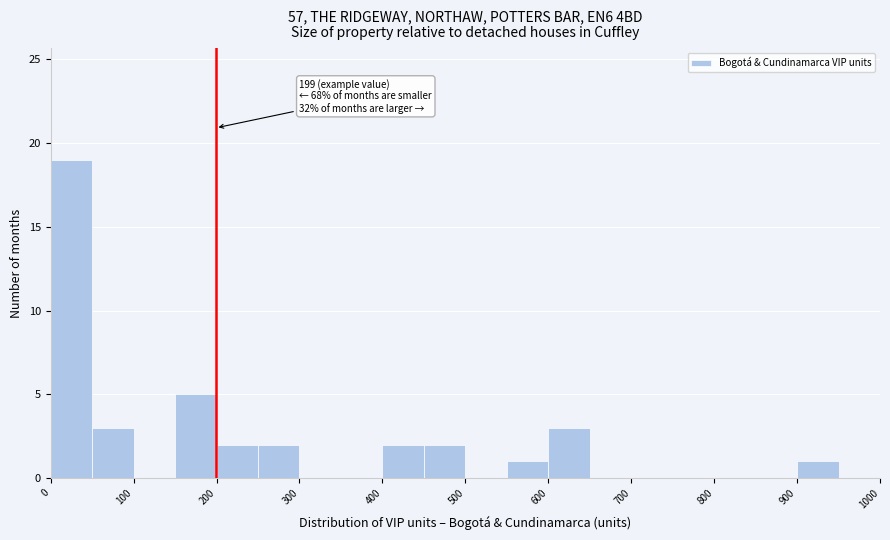

Which range on the x-axis has the tallest bar?

0 to 50